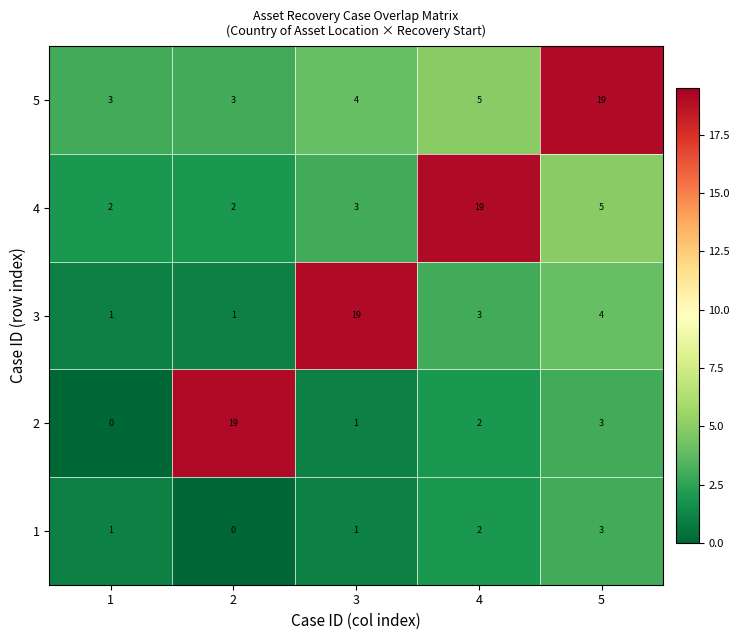

What is the average value of the 3 series?

6